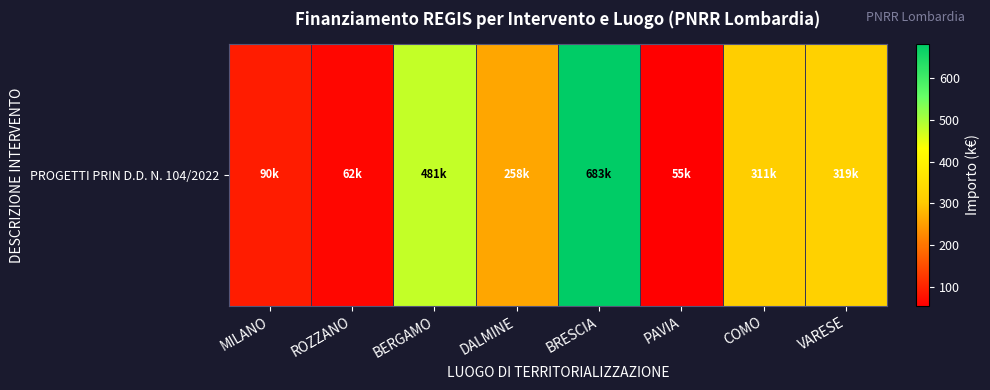

Rank the categories by value from highest to lowest.

BRESCIA, BERGAMO, VARESE, COMO, DALMINE, MILANO, ROZZANO, PAVIA